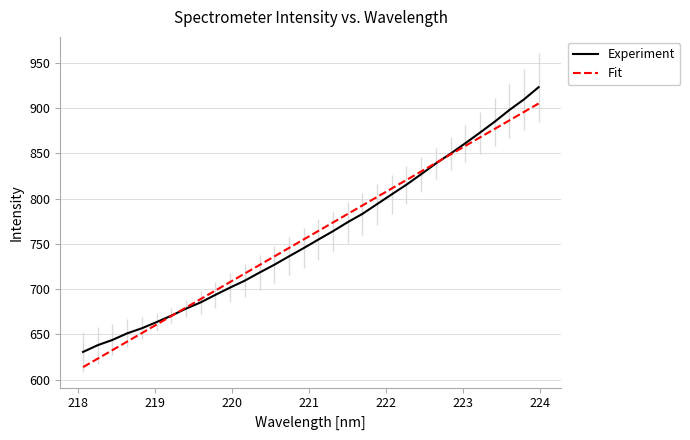

How many distinct data groups are displayed?

2